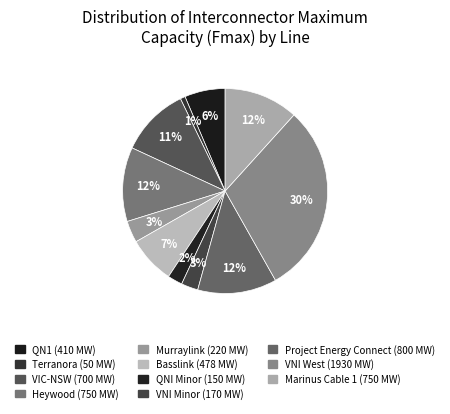

Is there any slice that represents more than half of the pie?

No